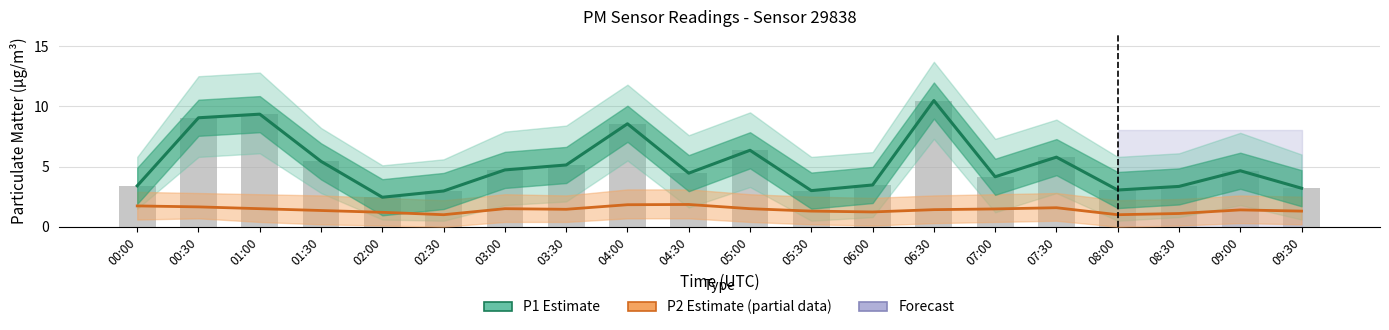

Where is P2 Estimate (partial) nearest to the value 1?

02:30